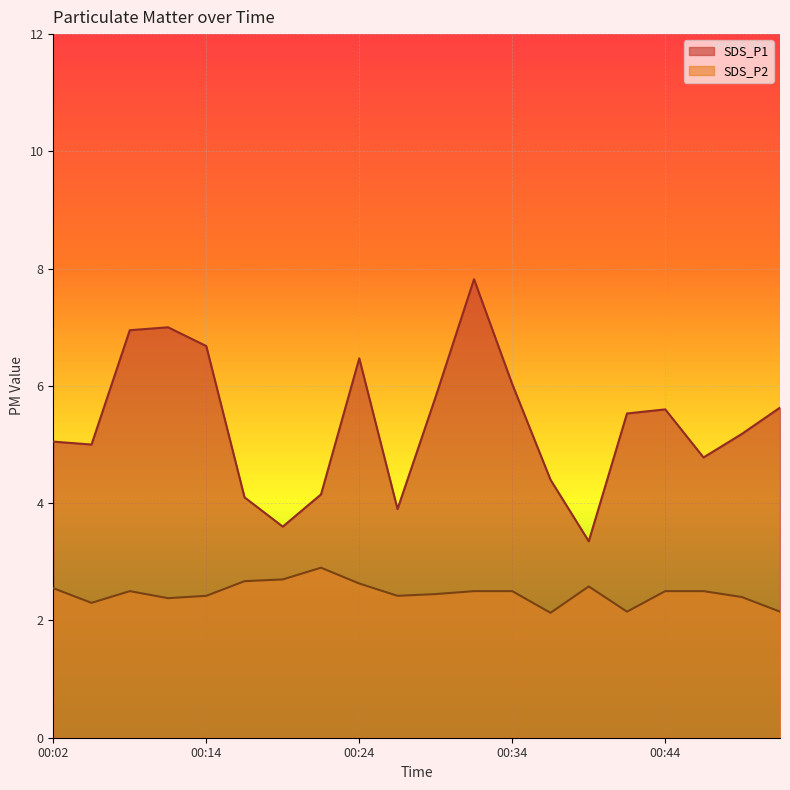

What is the difference between the maximum and minimum values in the SDS_P2 series?

0.8